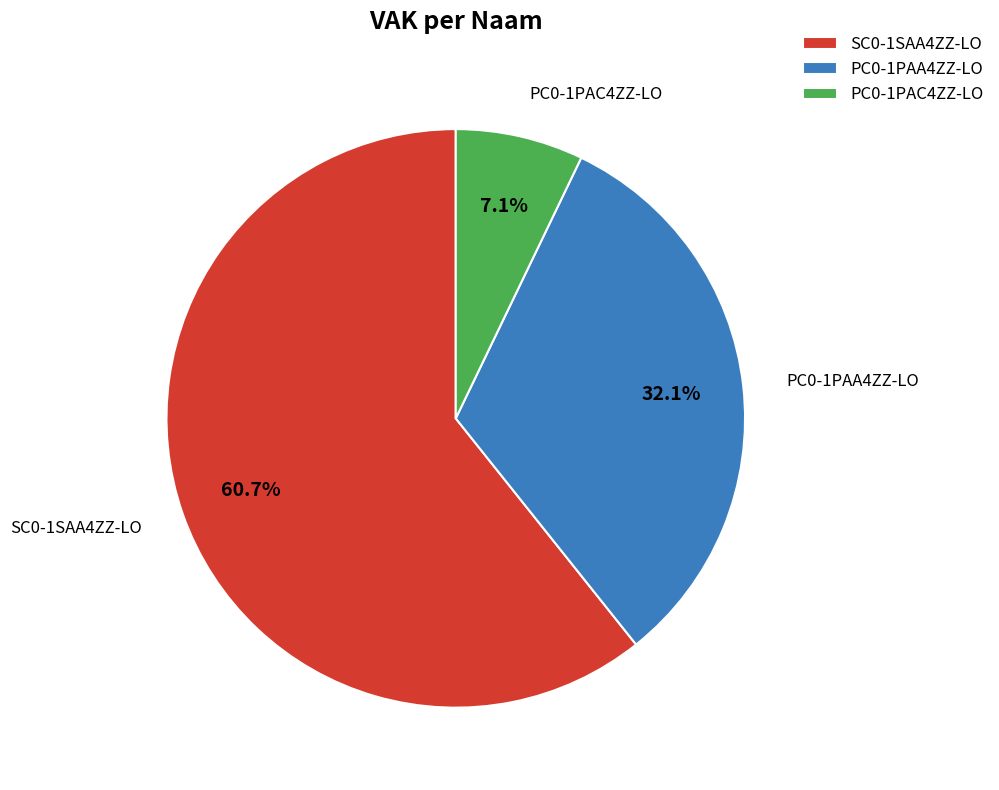

Which slice is the smallest?

PC0-1PAC4ZZ-LO